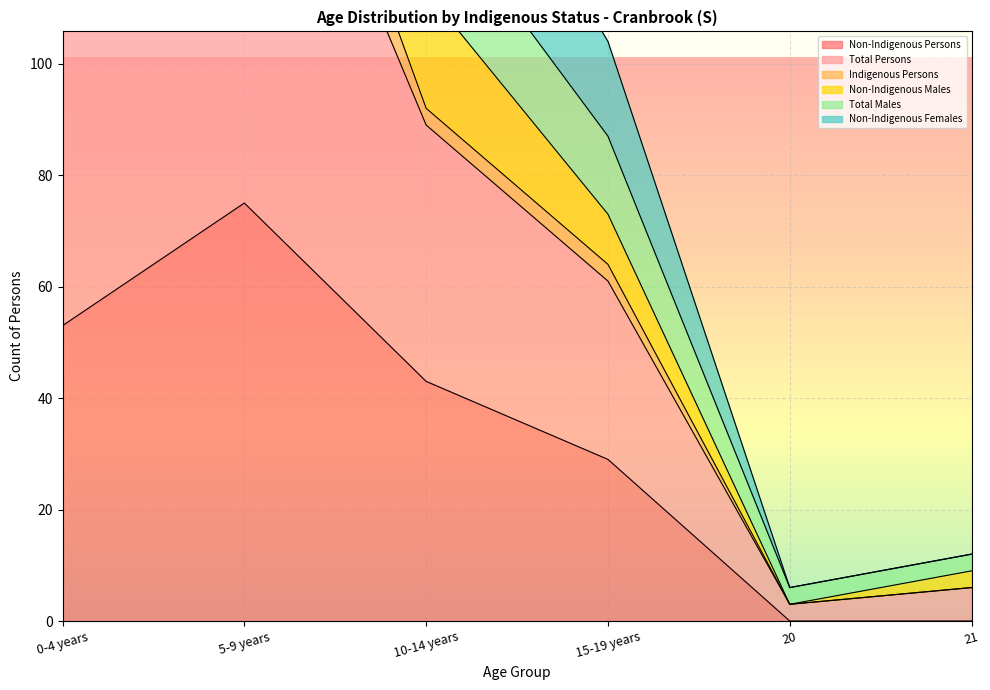

What is the label of the 2nd point from the left?

5-9 years